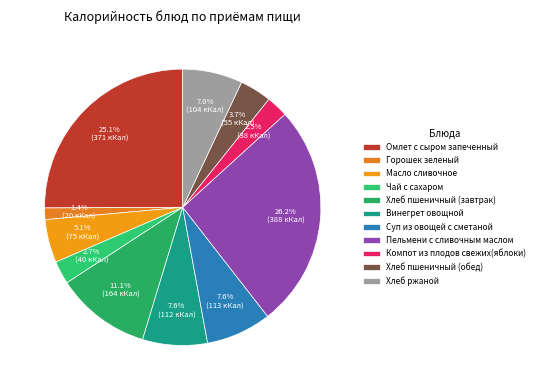

Count the number of slices in the pie.

11